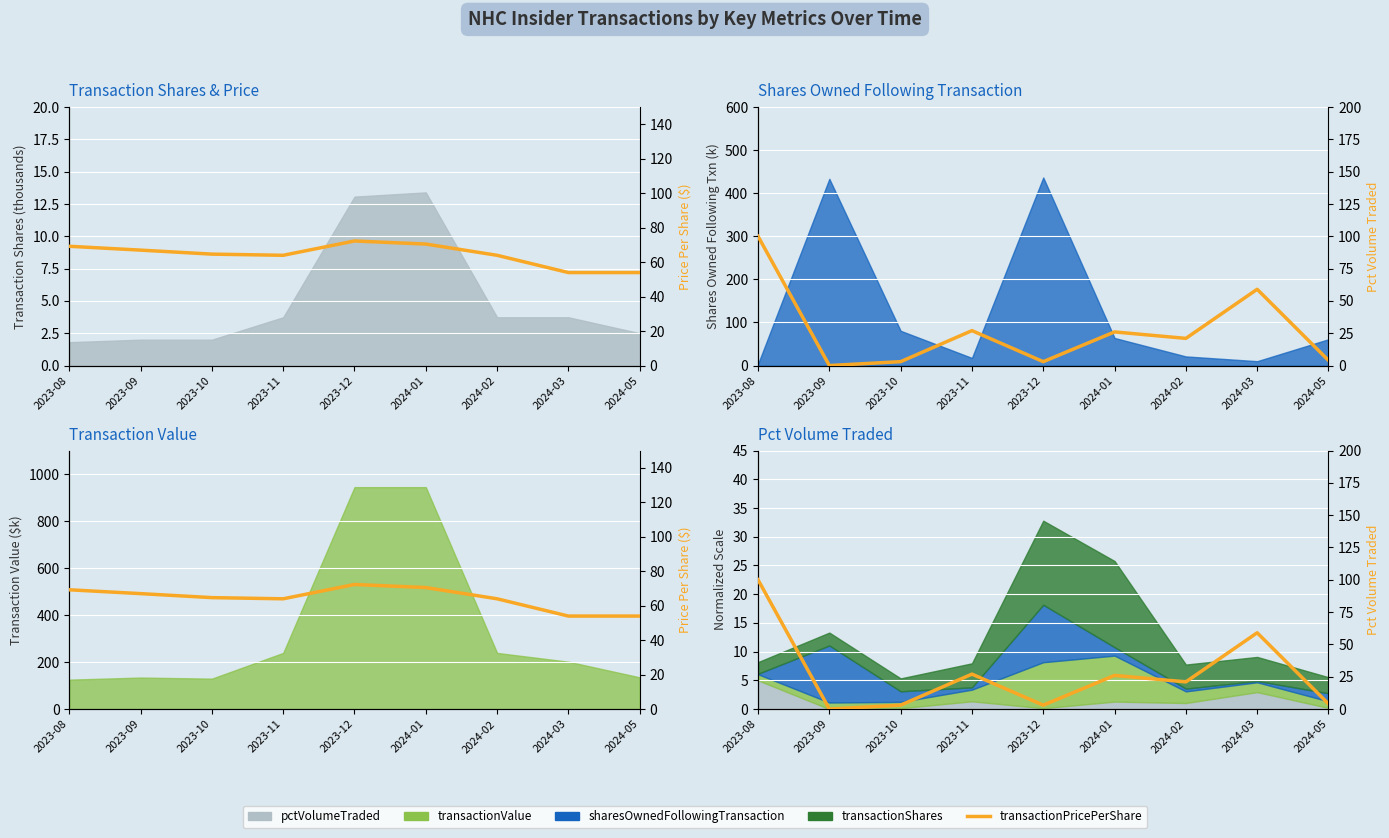

Which category has the lowest value across all series?

2023-09